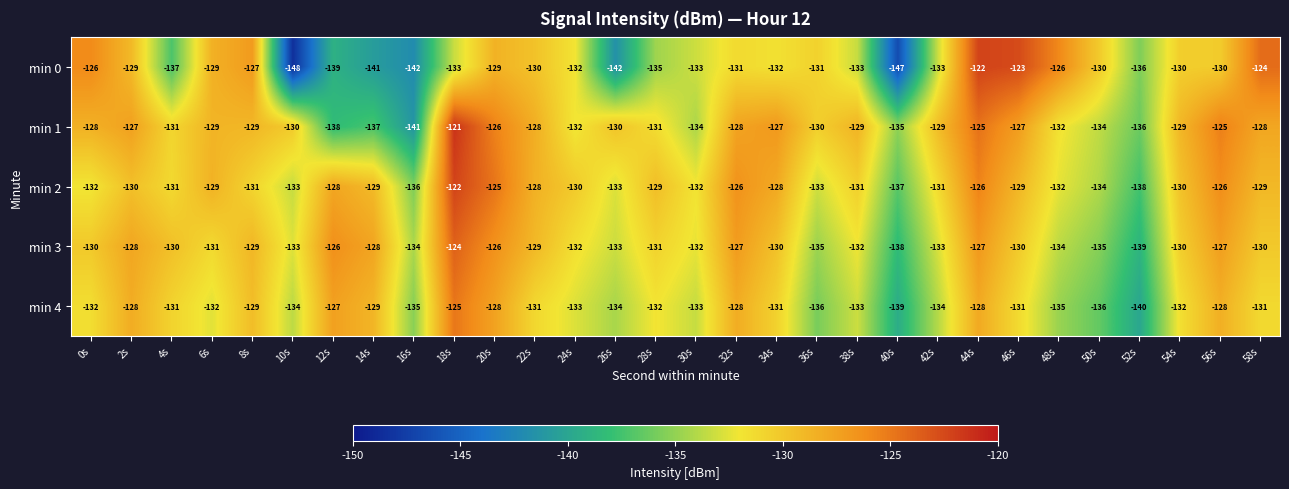

What is the difference between the min 2 values at 20s and 18s?

3